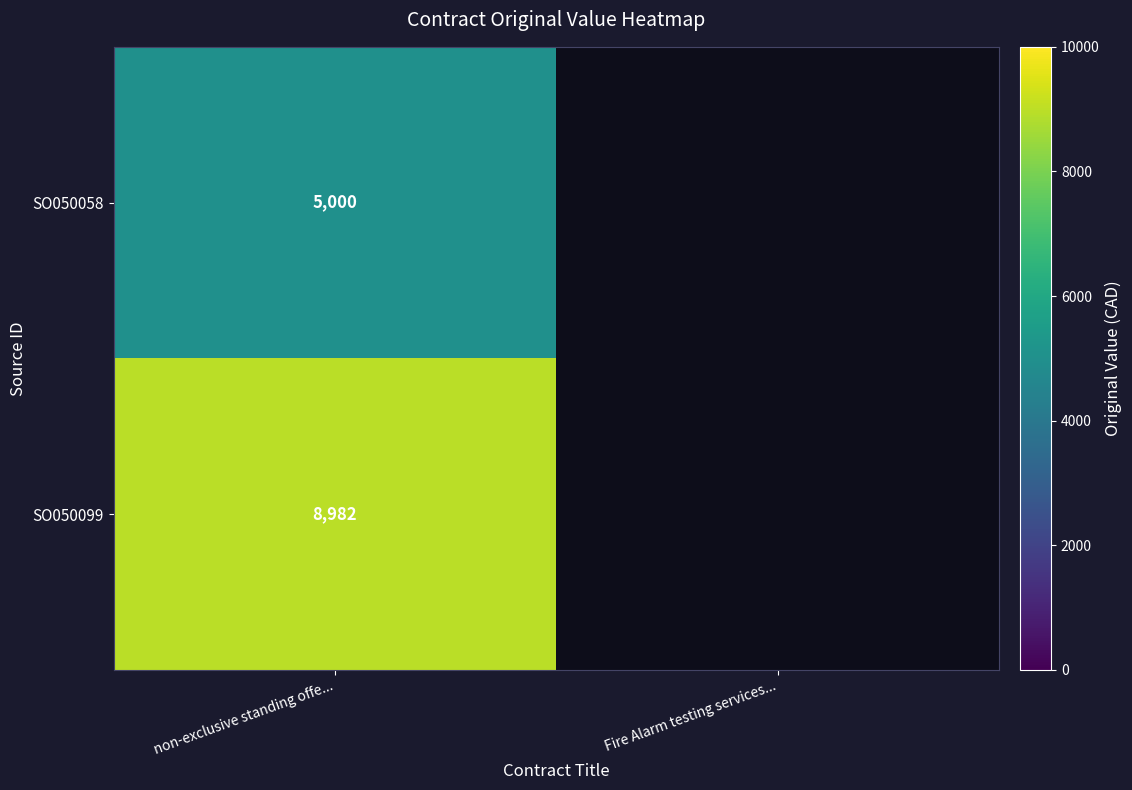

The value of SO050058 at non-exclusive standing offe... is 2517. True or false?

False